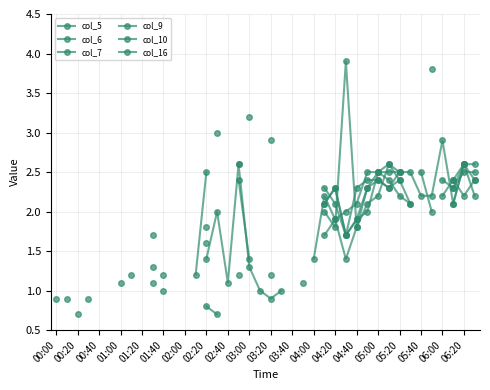

Between 00:20 and 27, which series saw the biggest shift?

col_7